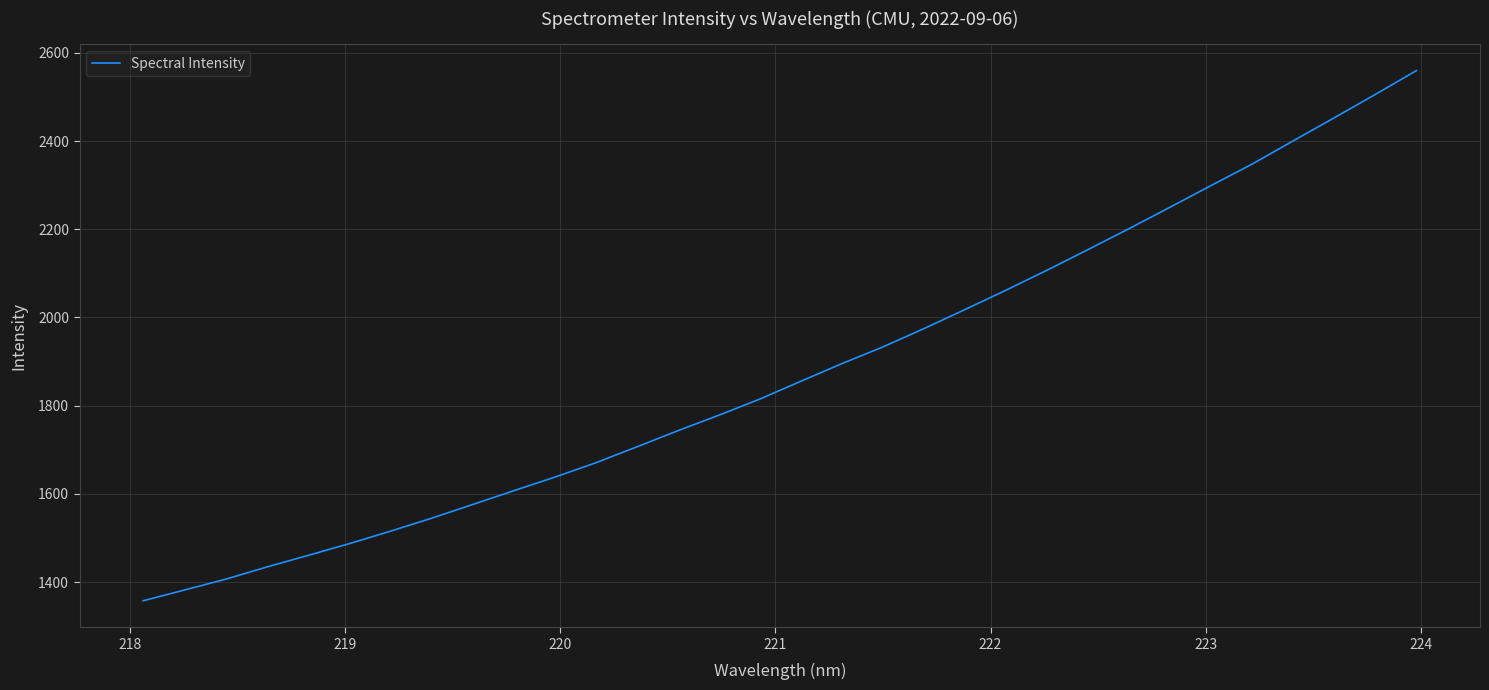

What is the difference between the maximum and minimum values?

1201.9